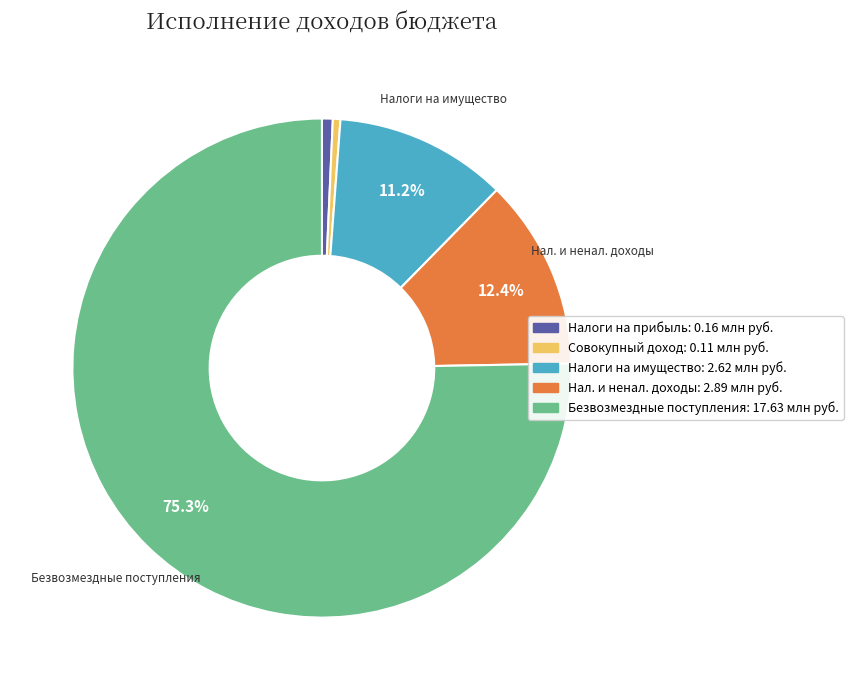

Is there a majority slice in this chart?

Yes